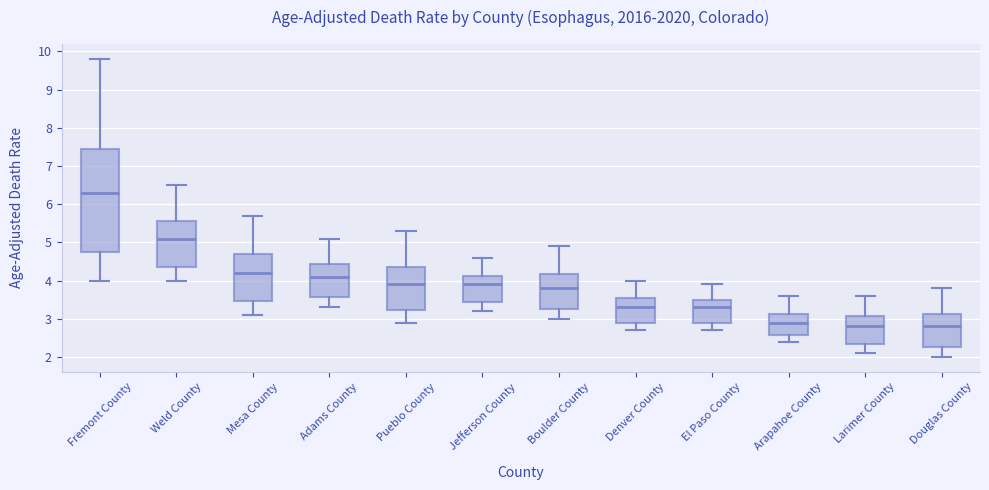

Reading left to right, transcribe this box plot: for each box, give where its median line is, the range the box spans, and where its two whiskers end, as read against the y-axis. The values are not printed on the chart, so give them approximately, as read against the axis.

Fremont County: median 6.3, box 4.8 to 7.5, whiskers 4.0 to 9.8
Weld County: median 5.1, box 4.4 to 5.6, whiskers 4.0 to 6.5
Mesa County: median 4.2, box 3.5 to 4.7, whiskers 3.1 to 5.7
Adams County: median 4.1, box 3.6 to 4.4, whiskers 3.3 to 5.1
Pueblo County: median 3.9, box 3.2 to 4.4, whiskers 2.9 to 5.3
Jefferson County: median 3.9, box 3.4 to 4.1, whiskers 3.2 to 4.6
Boulder County: median 3.8, box 3.3 to 4.2, whiskers 3.0 to 4.9
Denver County: median 3.3, box 2.9 to 3.5, whiskers 2.7 to 4.0
El Paso County: median 3.3, box 2.9 to 3.5, whiskers 2.7 to 3.9
Arapahoe County: median 2.9, box 2.6 to 3.1, whiskers 2.4 to 3.6
Larimer County: median 2.8, box 2.3 to 3.1, whiskers 2.1 to 3.6
Douglas County: median 2.8, box 2.3 to 3.1, whiskers 2.0 to 3.8